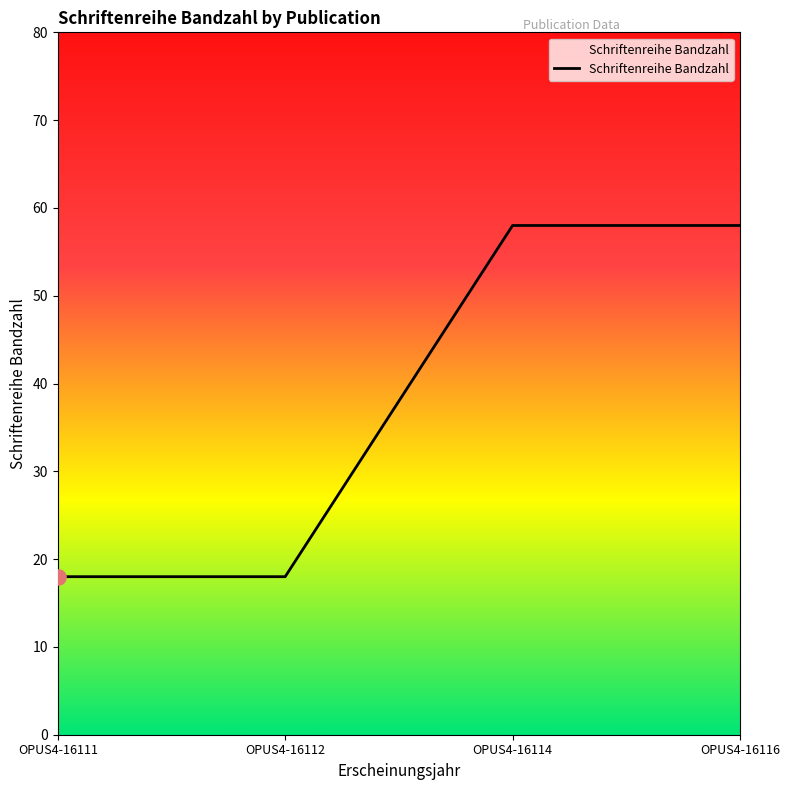

Which has a higher value, OPUS4-16114 or OPUS4-16111?

OPUS4-16114